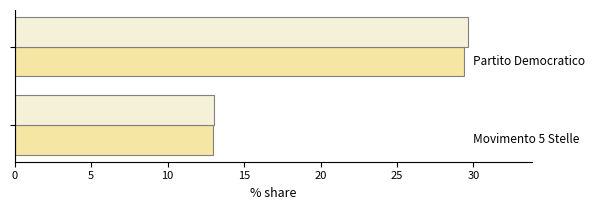

What is the smallest value displayed?

13.0